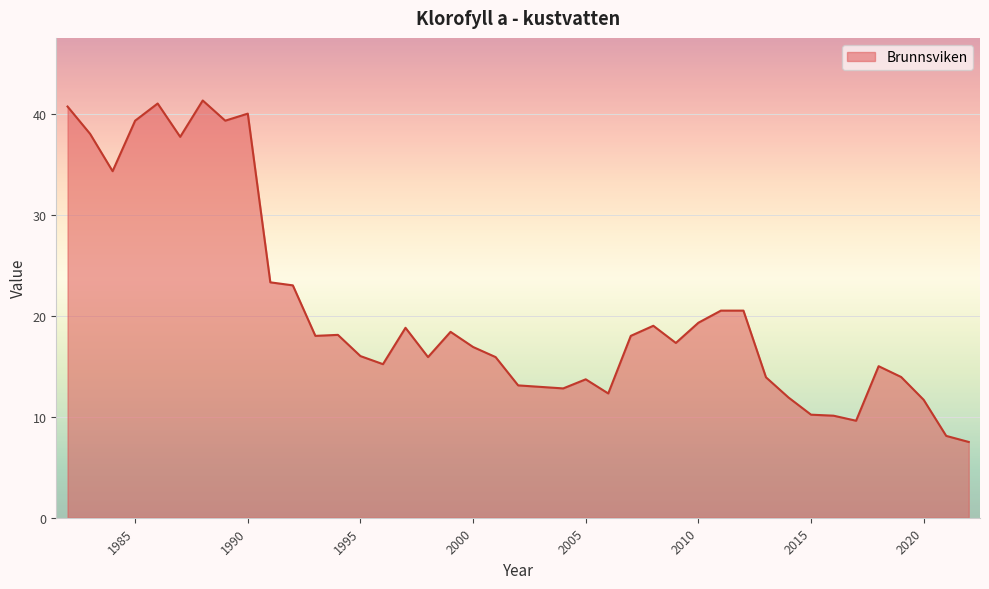

Does the chart display data point markers on the line(s)?

No